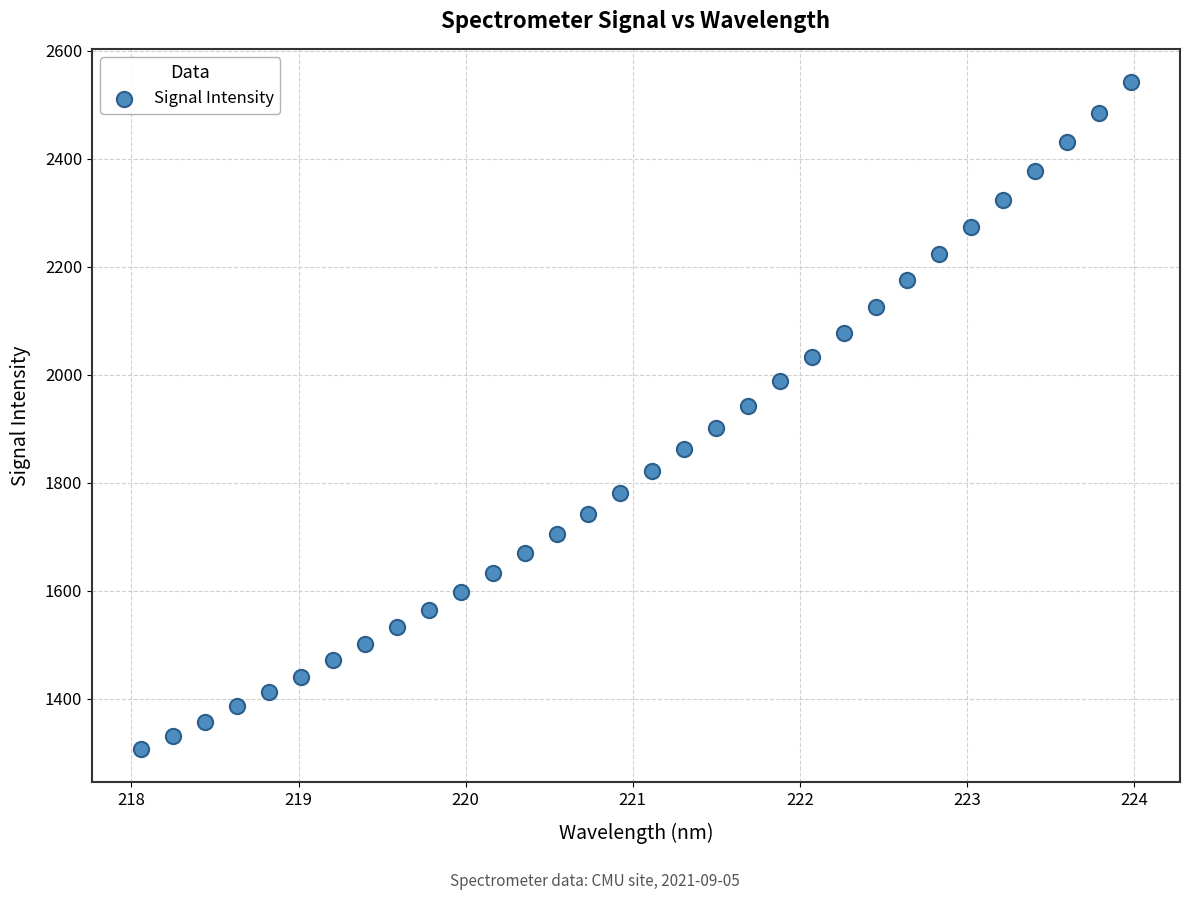

What is the range of Y values (max minus min)?

1234.0